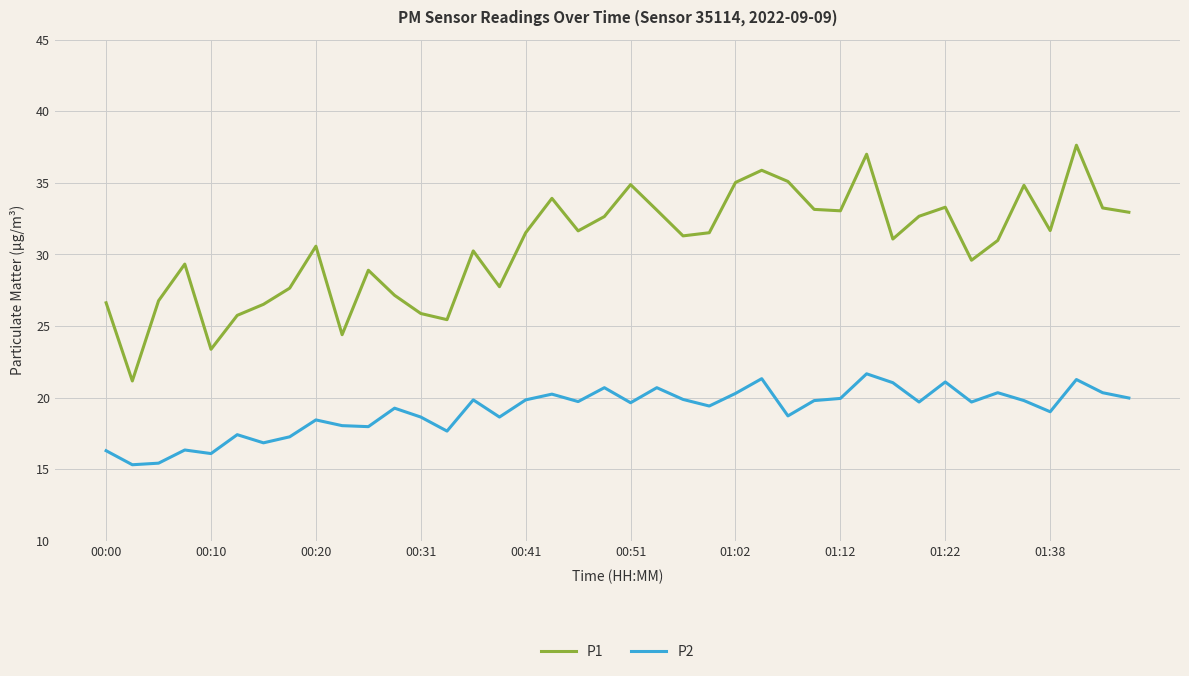

What is the greatest value displayed?

37.6